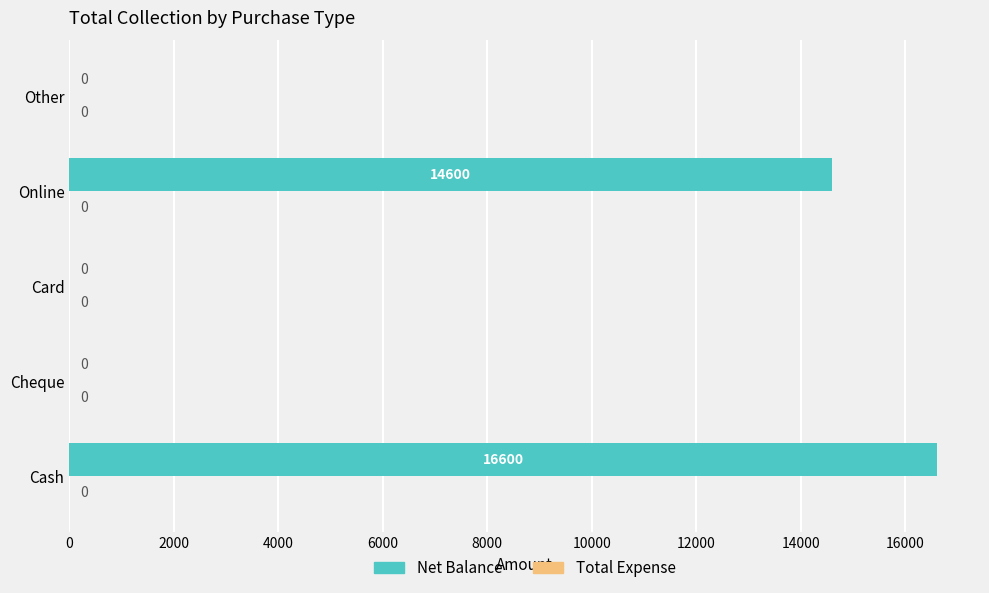

The value at Cheque is -7627. True or false?

False